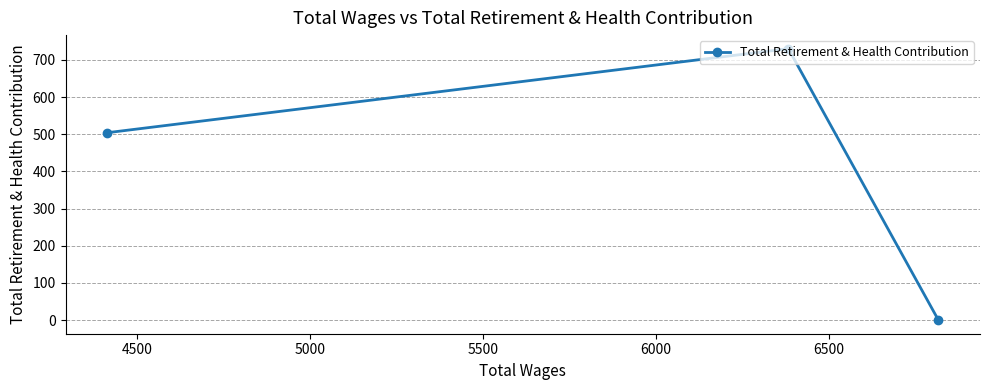

What is the sum of all values?

1234